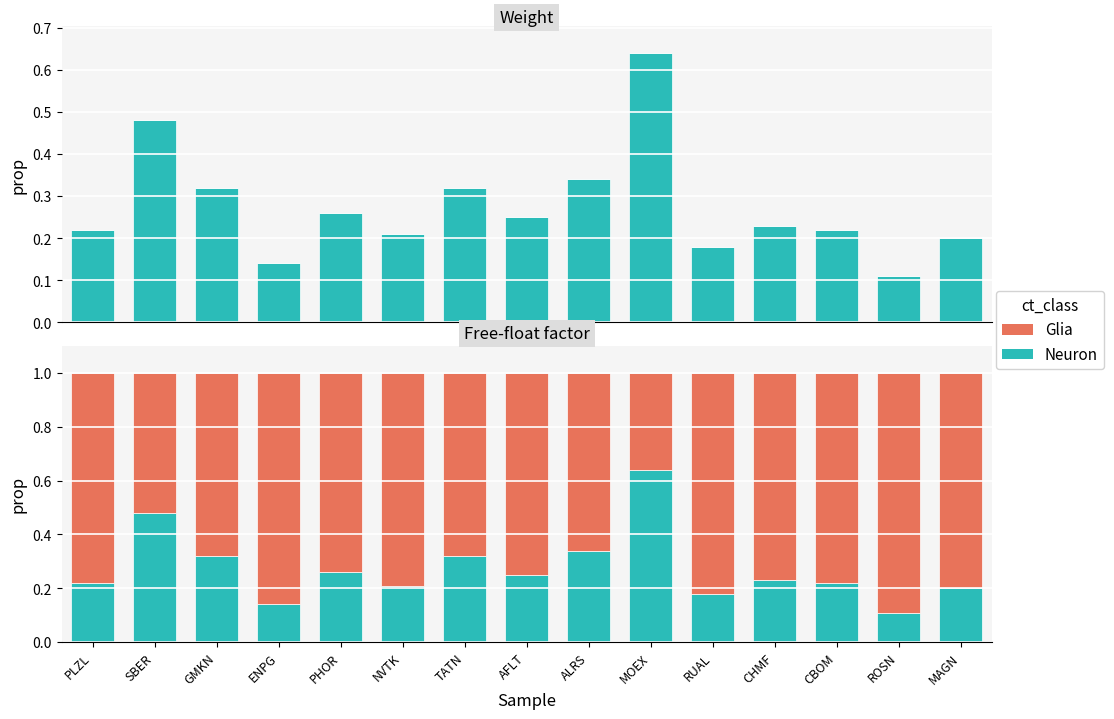

Count the number of categories in the chart.

15